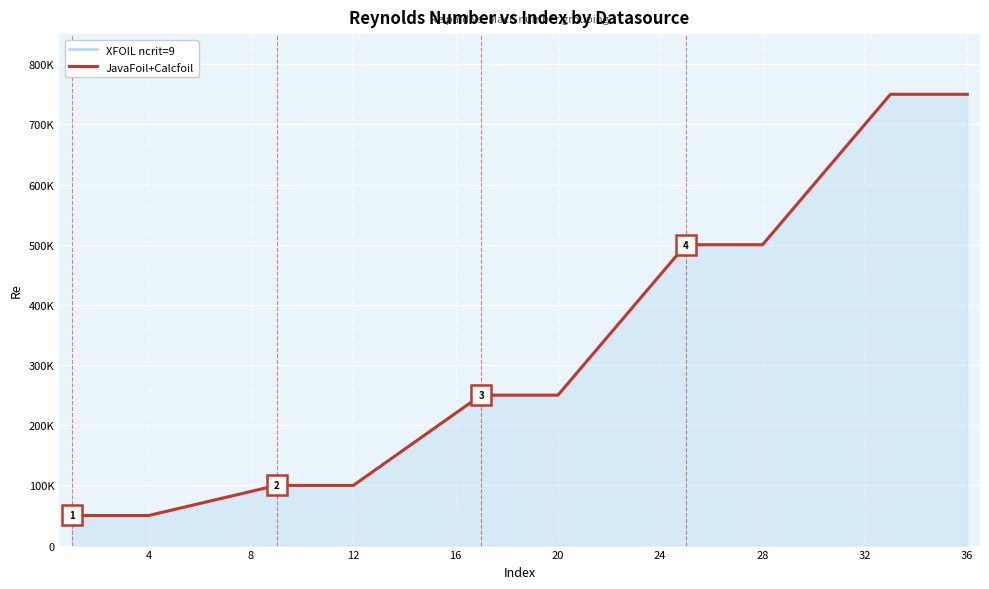

True or false: JavaFoil+Calcfoil and XFOIL ncrit=9 intersect in this chart.

False